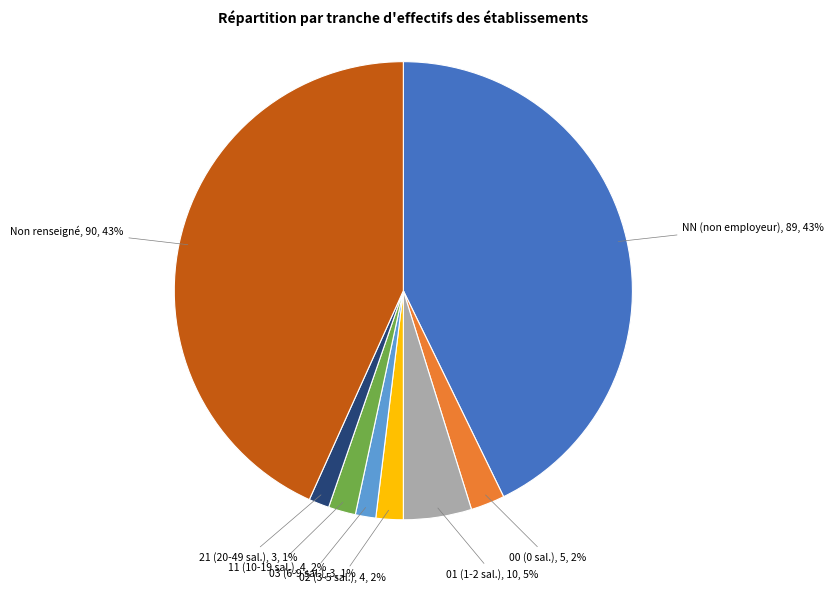

Does any single category account for the majority?

No